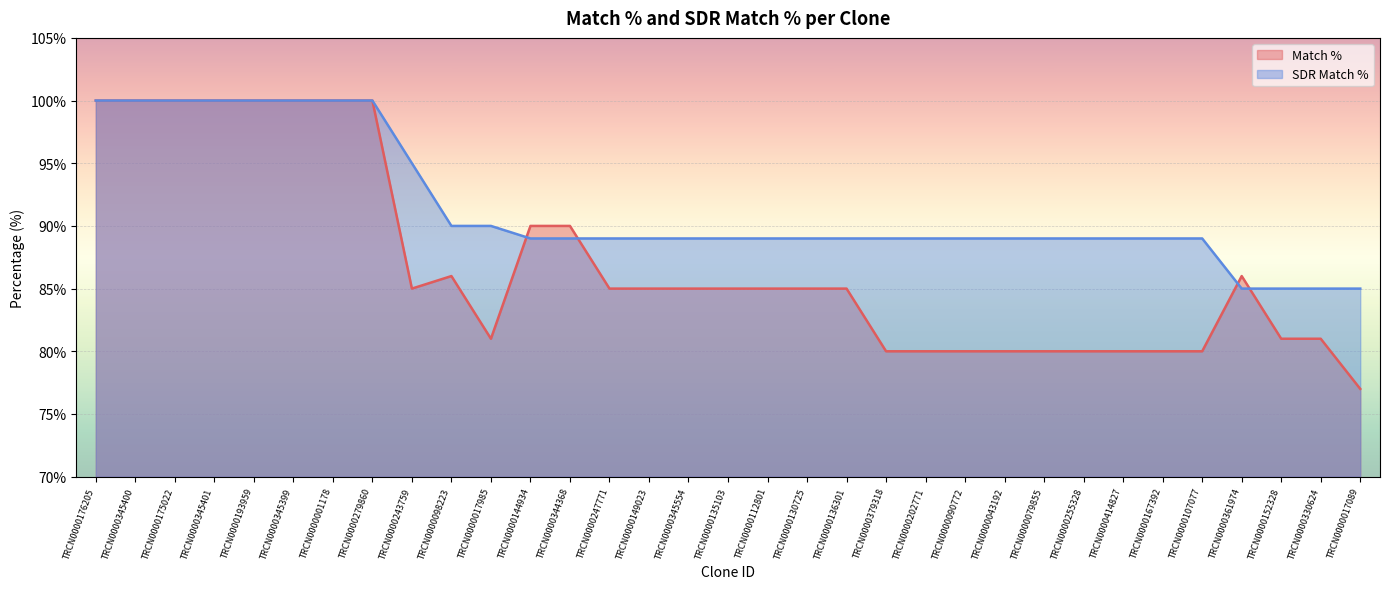

At which category is the sum across all series the highest?

TRCN0000176205